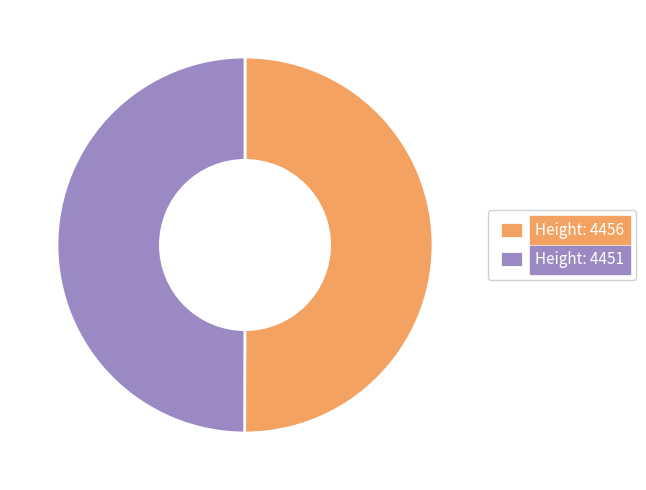

What is the ratio of the value at Height: 4456 to the value at Height: 4451?

1.0